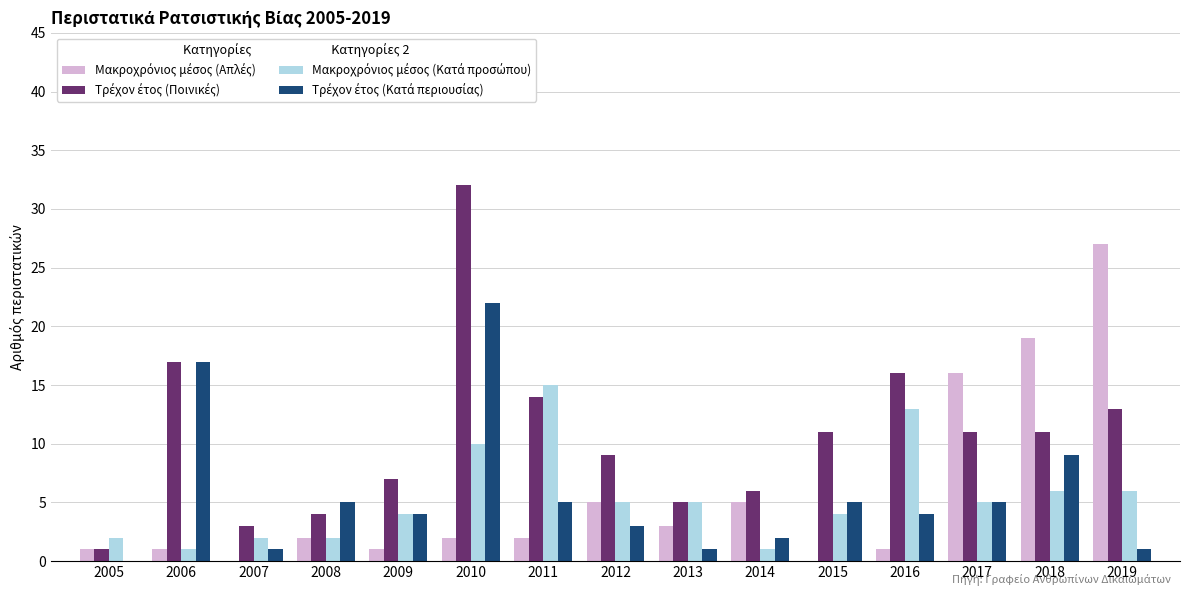

At which category is the sum across all series the highest?

2010